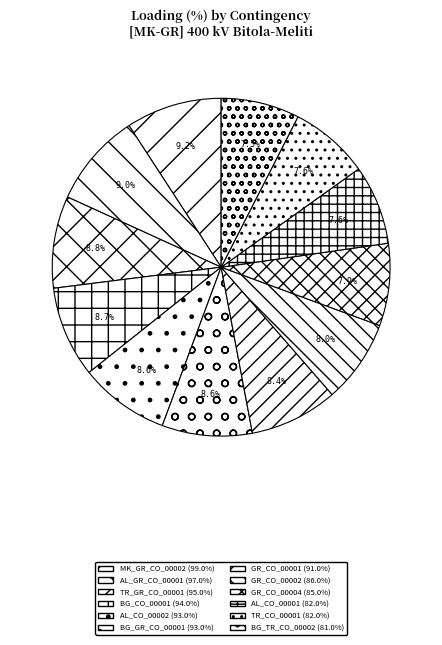

How many slices are in this pie chart?

12